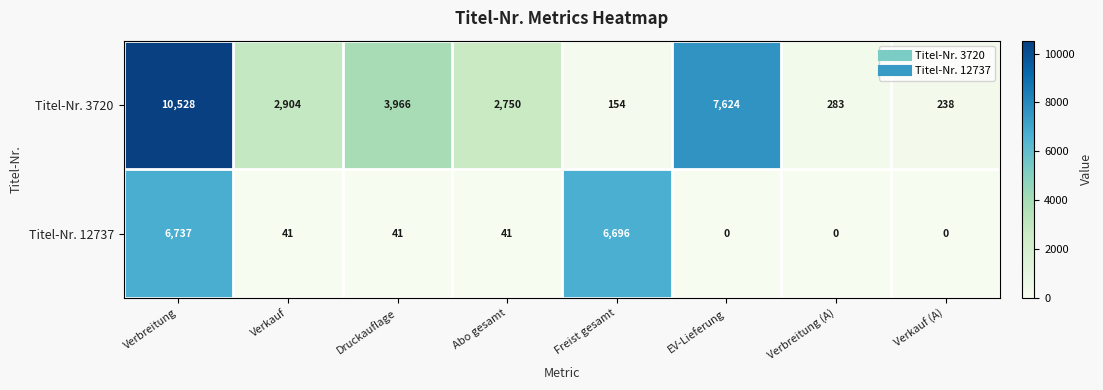

Read the Titel-Nr. 3720 value at Verkauf, to the nearest 10.

2900